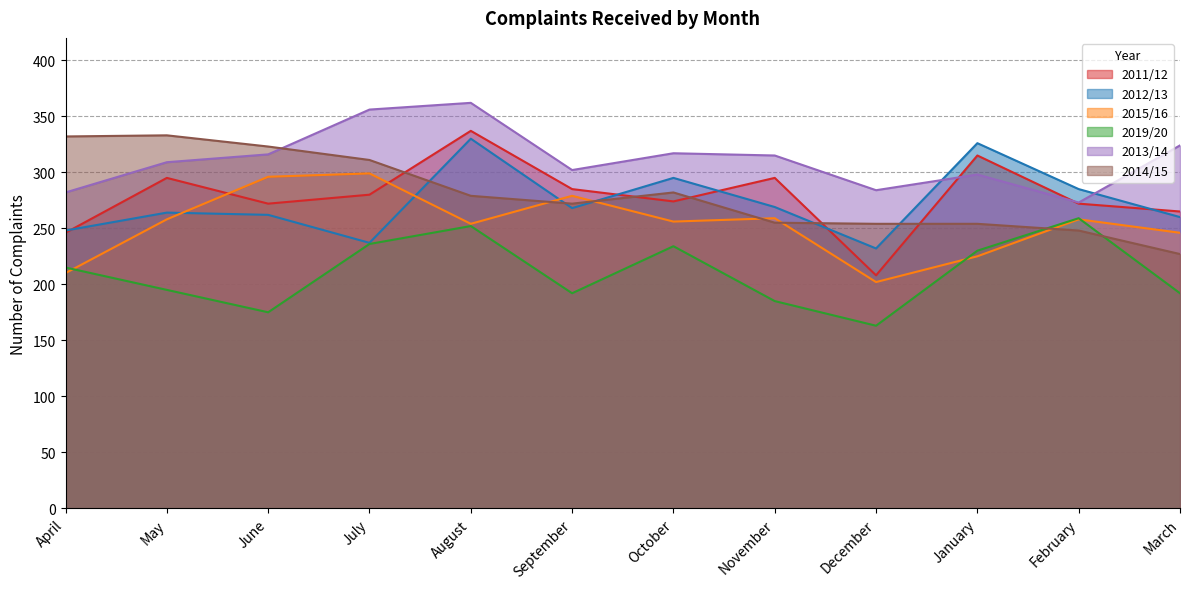

What is the difference between the 2019/20 values at January and March?

38